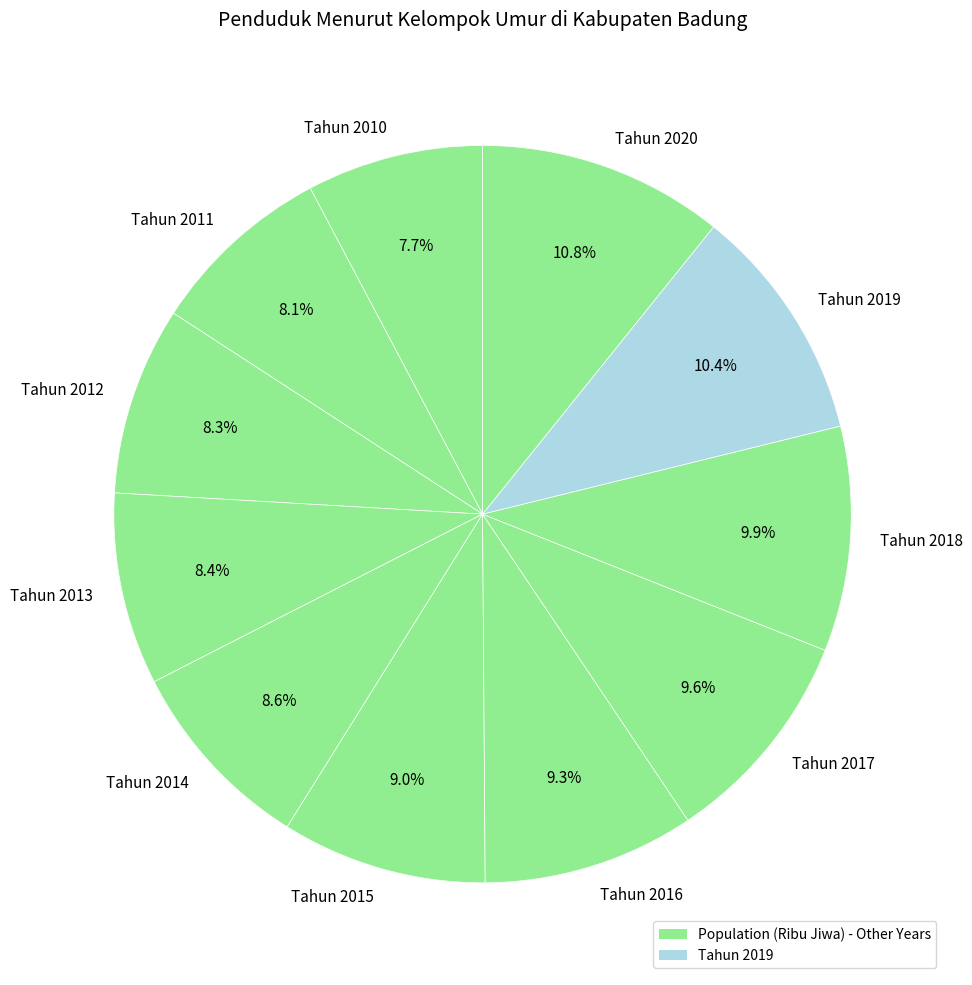

Combined, what portion of the pie is Tahun 2019 and Tahun 2014?

19.0%